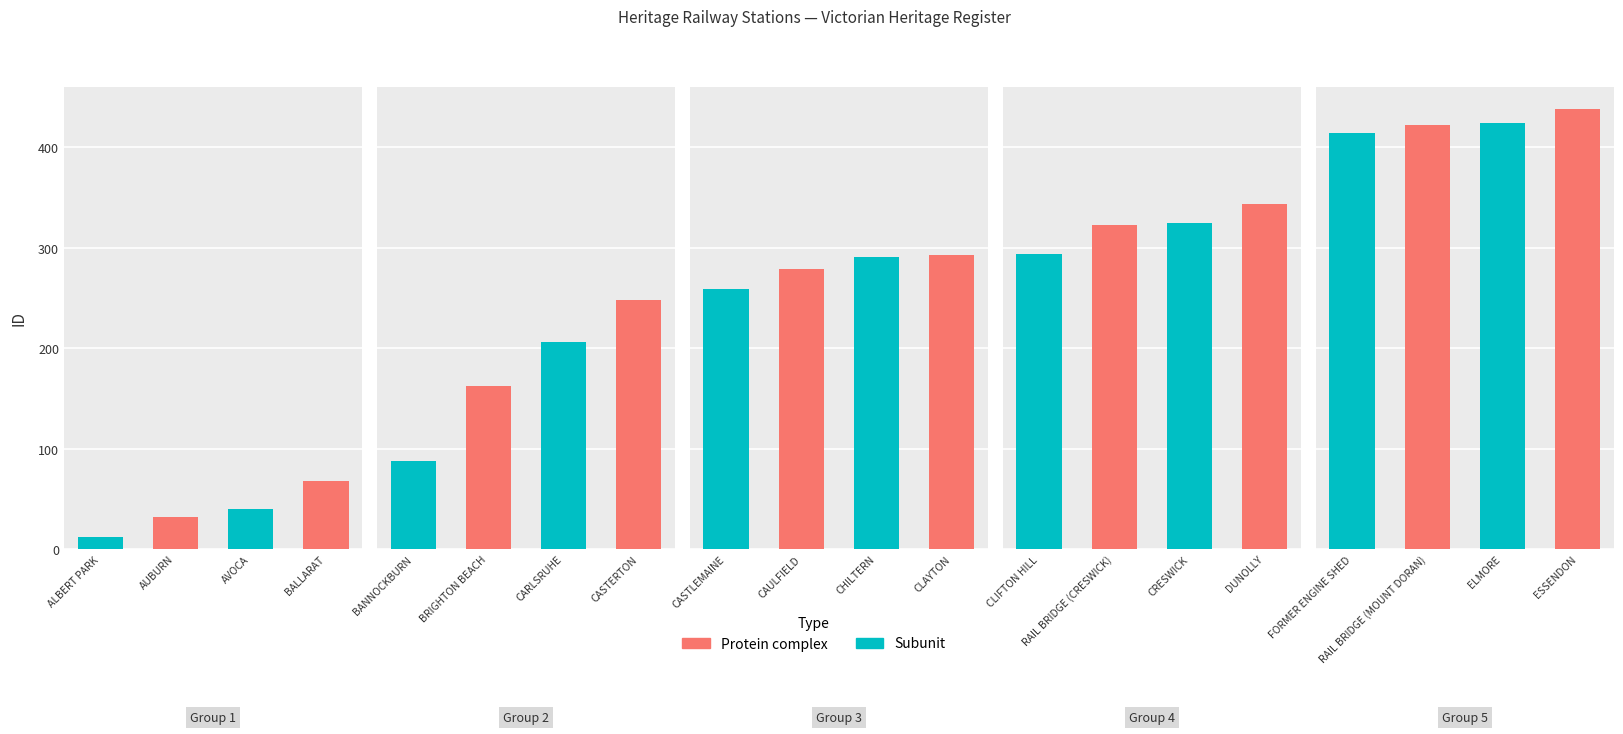

What is the value of the 16th bar from the left?

344